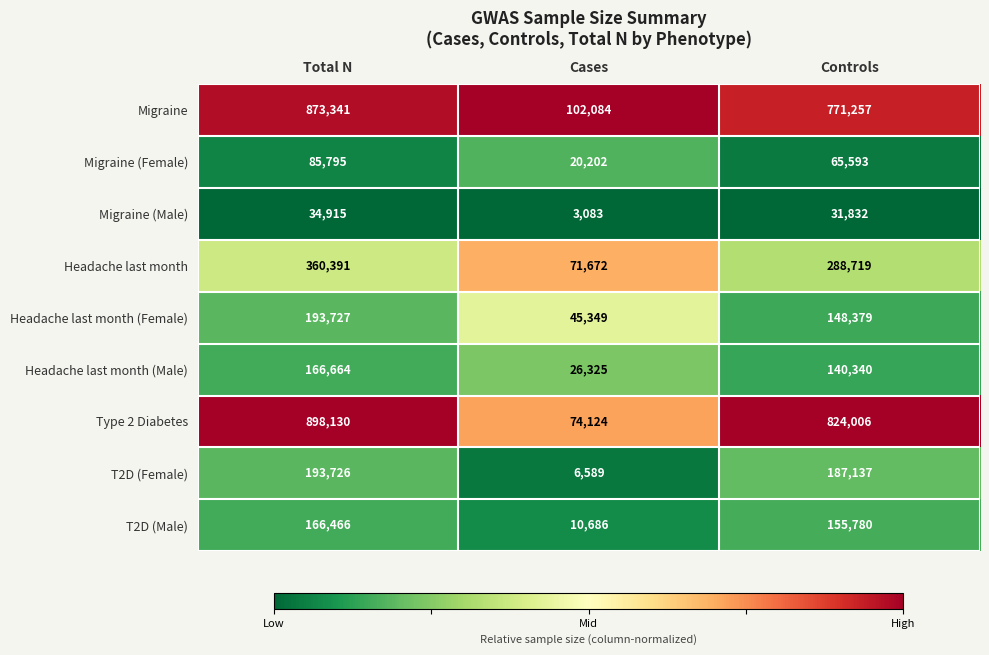

Rank the series by their maximum value, from highest to lowest.

Type 2 Diabetes, Migraine, Headache last month, Headache last month (Female), T2D (Female), Headache last month (Male), T2D (Male), Migraine (Female), Migraine (Male)